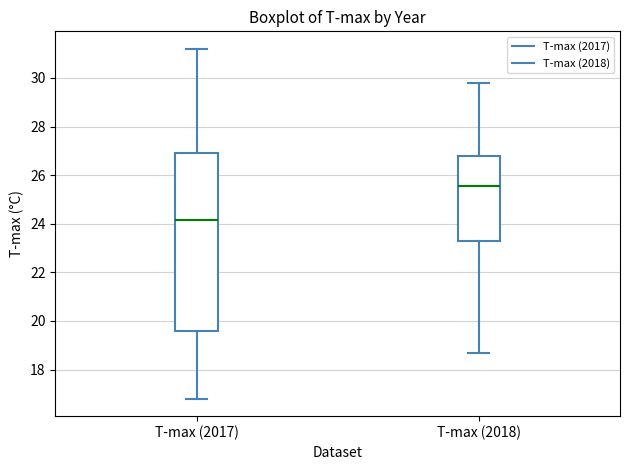

Which box is the tallest, from its lower edge to its upper edge?

T-max (2017)